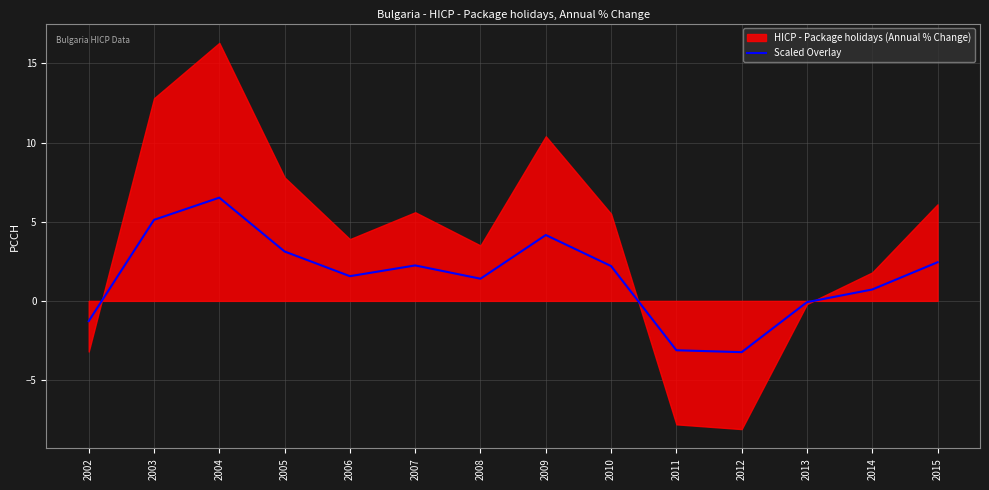

What is the difference between the maximum and minimum values?

9.8